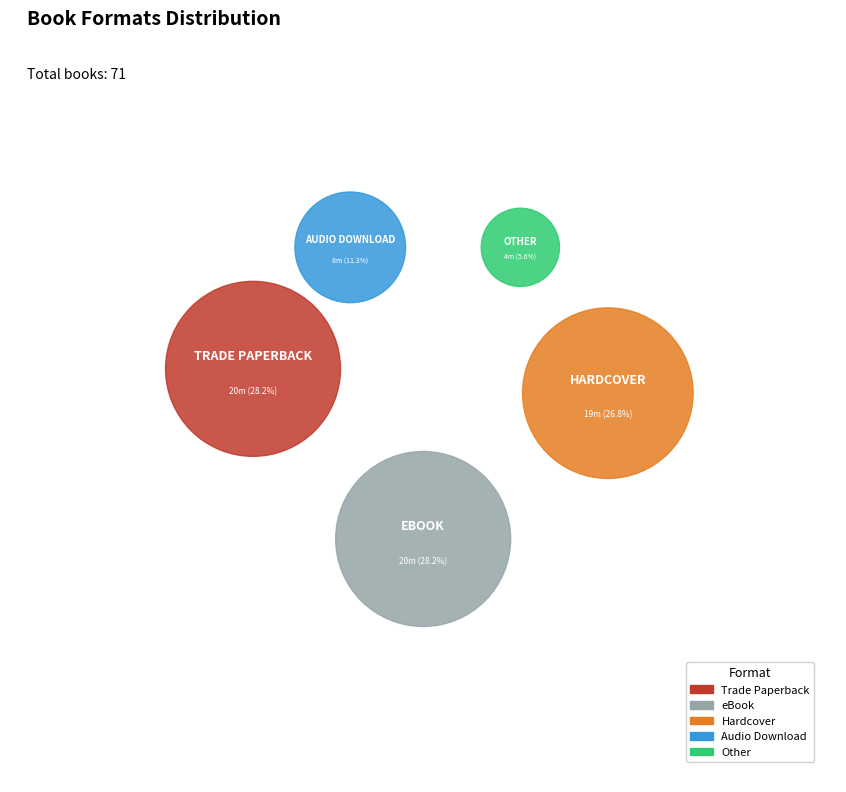

What is the largest slice in the pie chart?

Trade Paperback